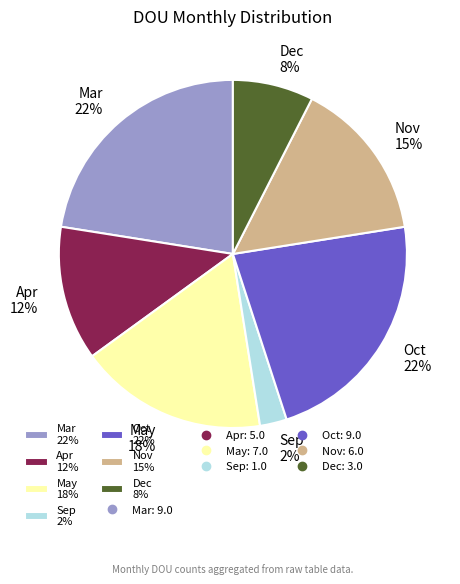

Combined, do Nov 15% and Dec 8% account for over 50%?

No